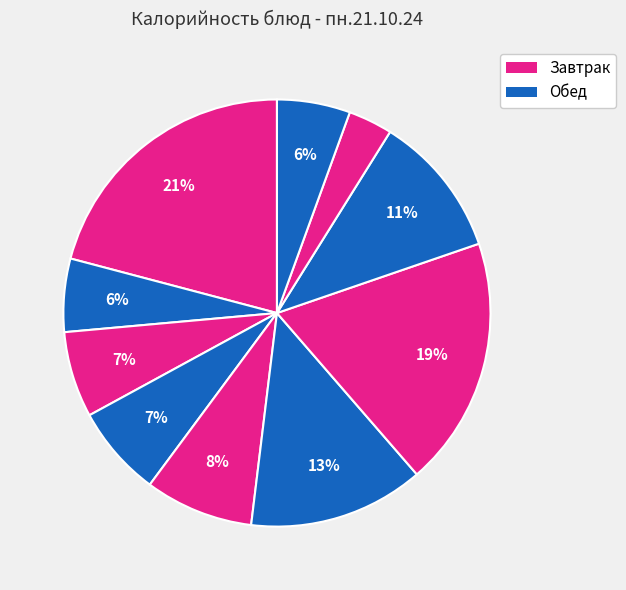

How many segments does this pie chart have?

10